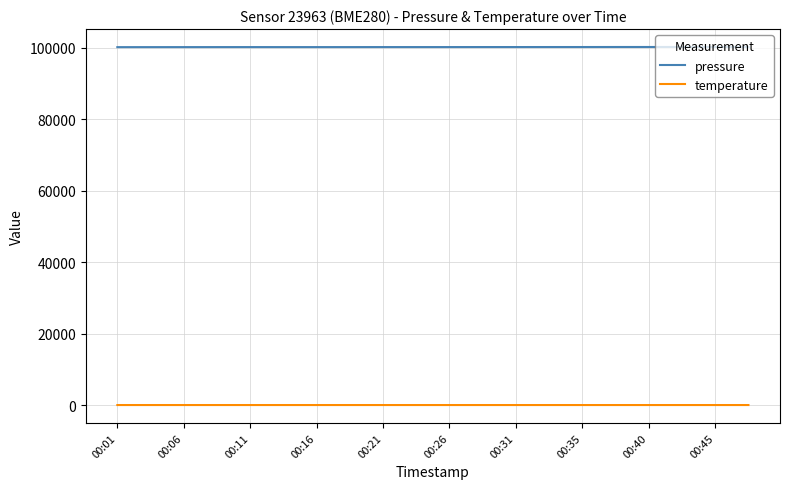

In temperature, how many points are higher than both neighbors (excluding endpoints)?

5